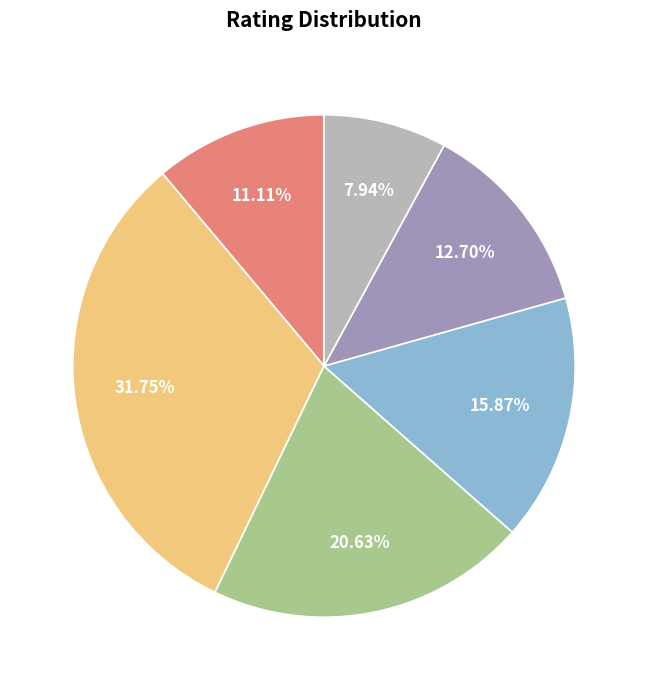

To the nearest percent, what is the combined percentage of B and A?

29%